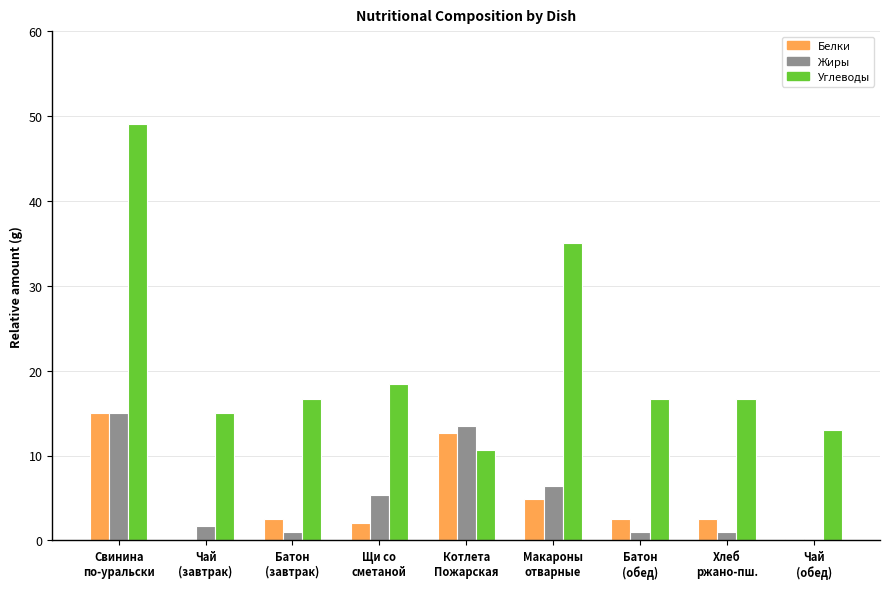

What is the maximum value shown in the chart?

49.0